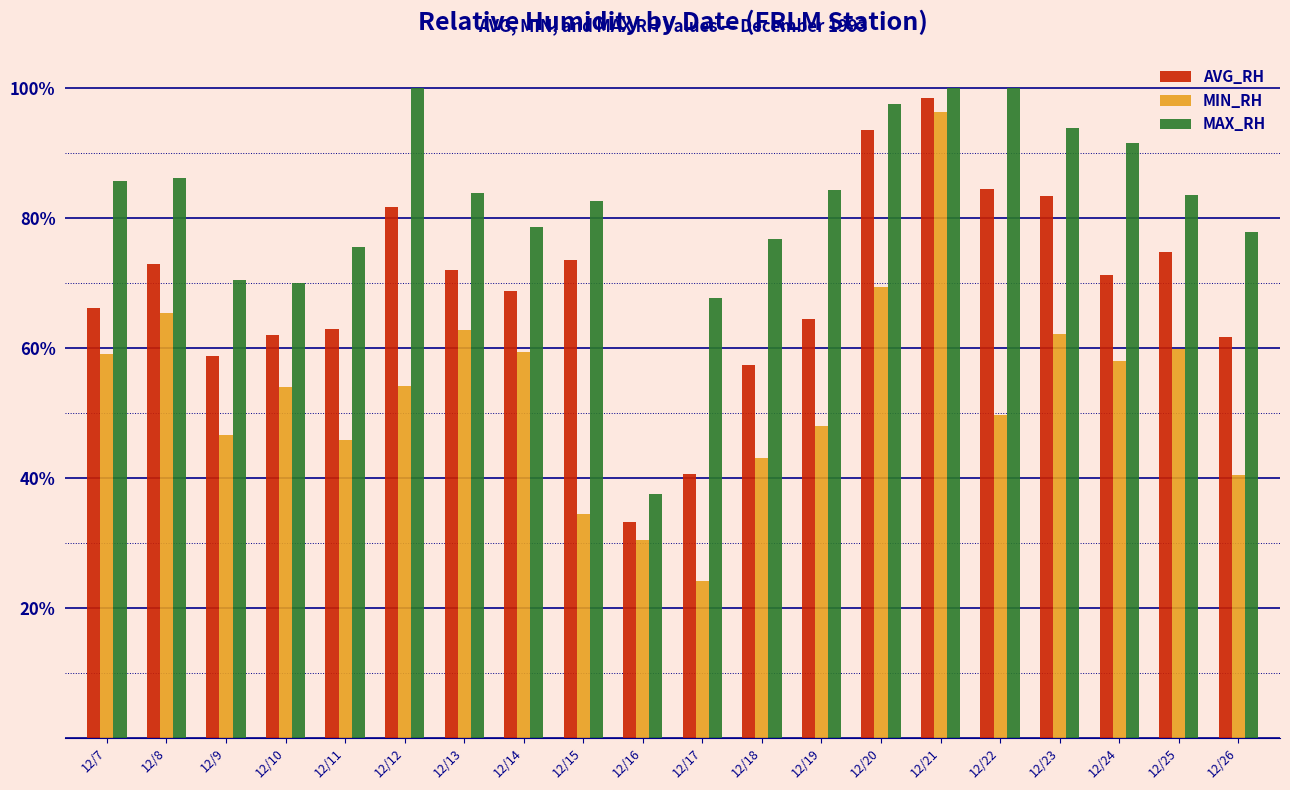

Is the value of AVG_RH at 12/9 greater than the value of MIN_RH at 12/22?

Yes